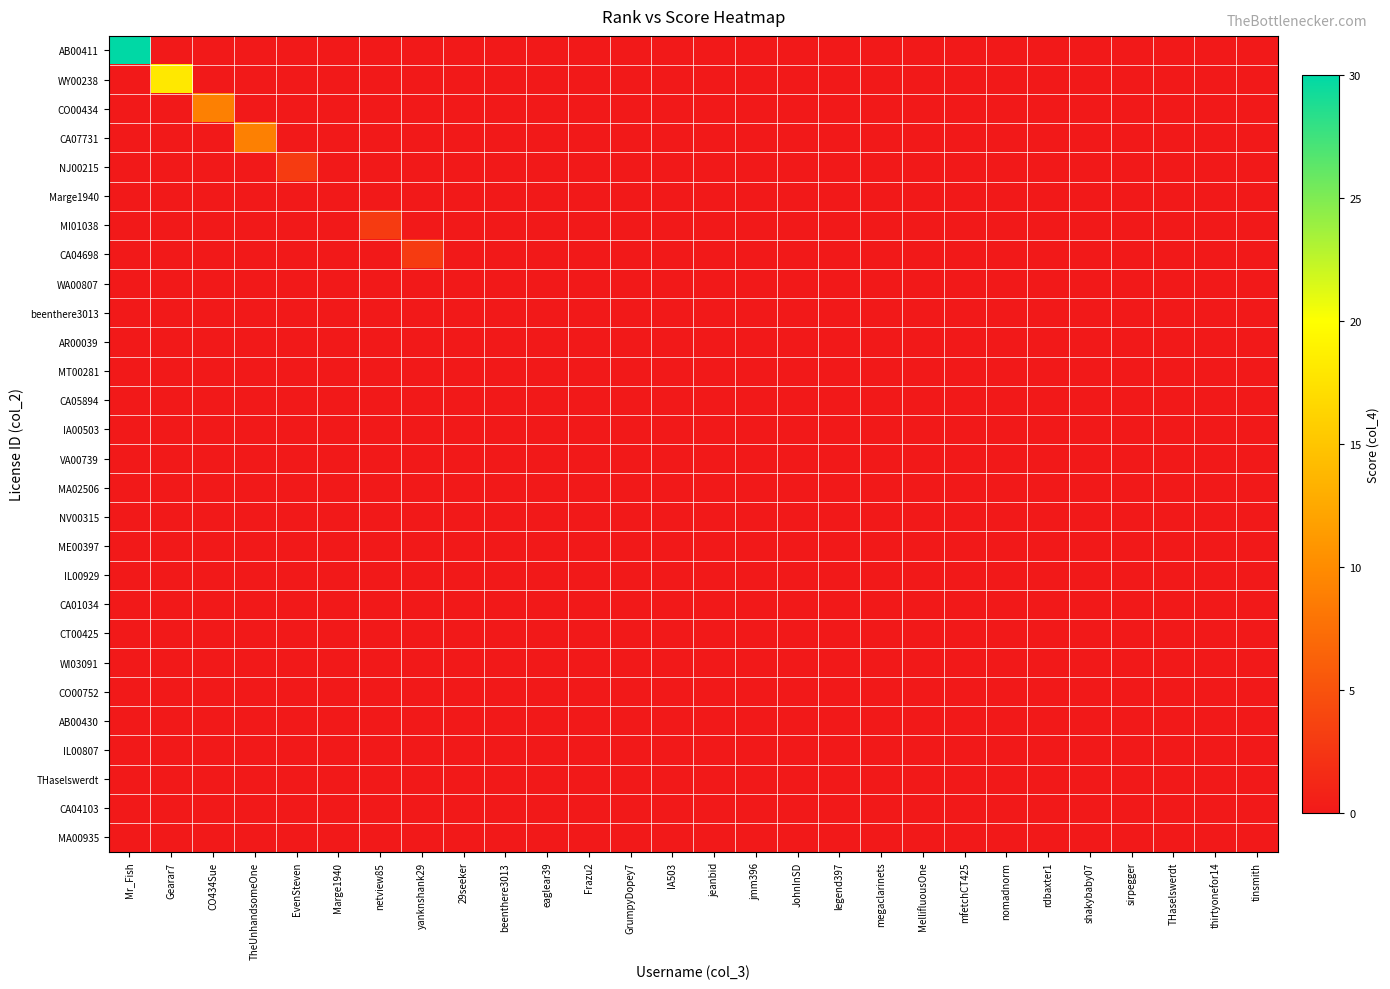

Reading left to right, what are all the values shown in this chart?

AB00411: Mr_Fish=30	Gearar7=0	CO434Sue=0	TheUnhandsomeOne=0	EvenSteven=0	Marge1940=0	netview85=0	yanknshank29=0	29seeker=0	beenthere3013=0	eaglear39=0	Frazu2=0	GrumpyDopey7=0	IA503=0	jeanbid=0	jmm396=0	JohnInSD=0	legend397=0	megaclarinets=0	MellifluousOne=0	mfetchCT425=0	nomadnorm=0	rdbaxter1=0	shakybaby07=0	sirpegger=0	THaselswerdt=0	thirtyonefor14=0	tinsmith=0
WY00238: Mr_Fish=0	Gearar7=18	CO434Sue=0	TheUnhandsomeOne=0	EvenSteven=0	Marge1940=0	netview85=0	yanknshank29=0	29seeker=0	beenthere3013=0	eaglear39=0	Frazu2=0	GrumpyDopey7=0	IA503=0	jeanbid=0	jmm396=0	JohnInSD=0	legend397=0	megaclarinets=0	MellifluousOne=0	mfetchCT425=0	nomadnorm=0	rdbaxter1=0	shakybaby07=0	sirpegger=0	THaselswerdt=0	thirtyonefor14=0	tinsmith=0
CO00434: Mr_Fish=0	Gearar7=0	CO434Sue=9	TheUnhandsomeOne=0	EvenSteven=0	Marge1940=0	netview85=0	yanknshank29=0	29seeker=0	beenthere3013=0	eaglear39=0	Frazu2=0	GrumpyDopey7=0	IA503=0	jeanbid=0	jmm396=0	JohnInSD=0	legend397=0	megaclarinets=0	MellifluousOne=0	mfetchCT425=0	nomadnorm=0	rdbaxter1=0	shakybaby07=0	sirpegger=0	THaselswerdt=0	thirtyonefor14=0	tinsmith=0
CA07731: Mr_Fish=0	Gearar7=0	CO434Sue=0	TheUnhandsomeOne=9	EvenSteven=0	Marge1940=0	netview85=0	yanknshank29=0	29seeker=0	beenthere3013=0	eaglear39=0	Frazu2=0	GrumpyDopey7=0	IA503=0	jeanbid=0	jmm396=0	JohnInSD=0	legend397=0	megaclarinets=0	MellifluousOne=0	mfetchCT425=0	nomadnorm=0	rdbaxter1=0	shakybaby07=0	sirpegger=0	THaselswerdt=0	thirtyonefor14=0	tinsmith=0
NJ00215: Mr_Fish=0	Gearar7=0	CO434Sue=0	TheUnhandsomeOne=0	EvenSteven=3	Marge1940=0	netview85=0	yanknshank29=0	29seeker=0	beenthere3013=0	eaglear39=0	Frazu2=0	GrumpyDopey7=0	IA503=0	jeanbid=0	jmm396=0	JohnInSD=0	legend397=0	megaclarinets=0	MellifluousOne=0	mfetchCT425=0	nomadnorm=0	rdbaxter1=0	shakybaby07=0	sirpegger=0	THaselswerdt=0	thirtyonefor14=0	tinsmith=0
Marge1940: Mr_Fish=0	Gearar7=0	CO434Sue=0	TheUnhandsomeOne=0	EvenSteven=0	Marge1940=0	netview85=0	yanknshank29=0	29seeker=0	beenthere3013=0	eaglear39=0	Frazu2=0	GrumpyDopey7=0	IA503=0	jeanbid=0	jmm396=0	JohnInSD=0	legend397=0	megaclarinets=0	MellifluousOne=0	mfetchCT425=0	nomadnorm=0	rdbaxter1=0	shakybaby07=0	sirpegger=0	THaselswerdt=0	thirtyonefor14=0	tinsmith=0
MI01038: Mr_Fish=0	Gearar7=0	CO434Sue=0	TheUnhandsomeOne=0	EvenSteven=0	Marge1940=0	netview85=3	yanknshank29=0	29seeker=0	beenthere3013=0	eaglear39=0	Frazu2=0	GrumpyDopey7=0	IA503=0	jeanbid=0	jmm396=0	JohnInSD=0	legend397=0	megaclarinets=0	MellifluousOne=0	mfetchCT425=0	nomadnorm=0	rdbaxter1=0	shakybaby07=0	sirpegger=0	THaselswerdt=0	thirtyonefor14=0	tinsmith=0
CA04698: Mr_Fish=0	Gearar7=0	CO434Sue=0	TheUnhandsomeOne=0	EvenSteven=0	Marge1940=0	netview85=0	yanknshank29=3	29seeker=0	beenthere3013=0	eaglear39=0	Frazu2=0	GrumpyDopey7=0	IA503=0	jeanbid=0	jmm396=0	JohnInSD=0	legend397=0	megaclarinets=0	MellifluousOne=0	mfetchCT425=0	nomadnorm=0	rdbaxter1=0	shakybaby07=0	sirpegger=0	THaselswerdt=0	thirtyonefor14=0	tinsmith=0
WA00807: Mr_Fish=0	Gearar7=0	CO434Sue=0	TheUnhandsomeOne=0	EvenSteven=0	Marge1940=0	netview85=0	yanknshank29=0	29seeker=0	beenthere3013=0	eaglear39=0	Frazu2=0	GrumpyDopey7=0	IA503=0	jeanbid=0	jmm396=0	JohnInSD=0	legend397=0	megaclarinets=0	MellifluousOne=0	mfetchCT425=0	nomadnorm=0	rdbaxter1=0	shakybaby07=0	sirpegger=0	THaselswerdt=0	thirtyonefor14=0	tinsmith=0
beenthere3013: Mr_Fish=0	Gearar7=0	CO434Sue=0	TheUnhandsomeOne=0	EvenSteven=0	Marge1940=0	netview85=0	yanknshank29=0	29seeker=0	beenthere3013=0	eaglear39=0	Frazu2=0	GrumpyDopey7=0	IA503=0	jeanbid=0	jmm396=0	JohnInSD=0	legend397=0	megaclarinets=0	MellifluousOne=0	mfetchCT425=0	nomadnorm=0	rdbaxter1=0	shakybaby07=0	sirpegger=0	THaselswerdt=0	thirtyonefor14=0	tinsmith=0
AR00039: Mr_Fish=0	Gearar7=0	CO434Sue=0	TheUnhandsomeOne=0	EvenSteven=0	Marge1940=0	netview85=0	yanknshank29=0	29seeker=0	beenthere3013=0	eaglear39=0	Frazu2=0	GrumpyDopey7=0	IA503=0	jeanbid=0	jmm396=0	JohnInSD=0	legend397=0	megaclarinets=0	MellifluousOne=0	mfetchCT425=0	nomadnorm=0	rdbaxter1=0	shakybaby07=0	sirpegger=0	THaselswerdt=0	thirtyonefor14=0	tinsmith=0
MT00281: Mr_Fish=0	Gearar7=0	CO434Sue=0	TheUnhandsomeOne=0	EvenSteven=0	Marge1940=0	netview85=0	yanknshank29=0	29seeker=0	beenthere3013=0	eaglear39=0	Frazu2=0	GrumpyDopey7=0	IA503=0	jeanbid=0	jmm396=0	JohnInSD=0	legend397=0	megaclarinets=0	MellifluousOne=0	mfetchCT425=0	nomadnorm=0	rdbaxter1=0	shakybaby07=0	sirpegger=0	THaselswerdt=0	thirtyonefor14=0	tinsmith=0
CA05894: Mr_Fish=0	Gearar7=0	CO434Sue=0	TheUnhandsomeOne=0	EvenSteven=0	Marge1940=0	netview85=0	yanknshank29=0	29seeker=0	beenthere3013=0	eaglear39=0	Frazu2=0	GrumpyDopey7=0	IA503=0	jeanbid=0	jmm396=0	JohnInSD=0	legend397=0	megaclarinets=0	MellifluousOne=0	mfetchCT425=0	nomadnorm=0	rdbaxter1=0	shakybaby07=0	sirpegger=0	THaselswerdt=0	thirtyonefor14=0	tinsmith=0
IA00503: Mr_Fish=0	Gearar7=0	CO434Sue=0	TheUnhandsomeOne=0	EvenSteven=0	Marge1940=0	netview85=0	yanknshank29=0	29seeker=0	beenthere3013=0	eaglear39=0	Frazu2=0	GrumpyDopey7=0	IA503=0	jeanbid=0	jmm396=0	JohnInSD=0	legend397=0	megaclarinets=0	MellifluousOne=0	mfetchCT425=0	nomadnorm=0	rdbaxter1=0	shakybaby07=0	sirpegger=0	THaselswerdt=0	thirtyonefor14=0	tinsmith=0
VA00739: Mr_Fish=0	Gearar7=0	CO434Sue=0	TheUnhandsomeOne=0	EvenSteven=0	Marge1940=0	netview85=0	yanknshank29=0	29seeker=0	beenthere3013=0	eaglear39=0	Frazu2=0	GrumpyDopey7=0	IA503=0	jeanbid=0	jmm396=0	JohnInSD=0	legend397=0	megaclarinets=0	MellifluousOne=0	mfetchCT425=0	nomadnorm=0	rdbaxter1=0	shakybaby07=0	sirpegger=0	THaselswerdt=0	thirtyonefor14=0	tinsmith=0
MA02506: Mr_Fish=0	Gearar7=0	CO434Sue=0	TheUnhandsomeOne=0	EvenSteven=0	Marge1940=0	netview85=0	yanknshank29=0	29seeker=0	beenthere3013=0	eaglear39=0	Frazu2=0	GrumpyDopey7=0	IA503=0	jeanbid=0	jmm396=0	JohnInSD=0	legend397=0	megaclarinets=0	MellifluousOne=0	mfetchCT425=0	nomadnorm=0	rdbaxter1=0	shakybaby07=0	sirpegger=0	THaselswerdt=0	thirtyonefor14=0	tinsmith=0
NV00315: Mr_Fish=0	Gearar7=0	CO434Sue=0	TheUnhandsomeOne=0	EvenSteven=0	Marge1940=0	netview85=0	yanknshank29=0	29seeker=0	beenthere3013=0	eaglear39=0	Frazu2=0	GrumpyDopey7=0	IA503=0	jeanbid=0	jmm396=0	JohnInSD=0	legend397=0	megaclarinets=0	MellifluousOne=0	mfetchCT425=0	nomadnorm=0	rdbaxter1=0	shakybaby07=0	sirpegger=0	THaselswerdt=0	thirtyonefor14=0	tinsmith=0
ME00397: Mr_Fish=0	Gearar7=0	CO434Sue=0	TheUnhandsomeOne=0	EvenSteven=0	Marge1940=0	netview85=0	yanknshank29=0	29seeker=0	beenthere3013=0	eaglear39=0	Frazu2=0	GrumpyDopey7=0	IA503=0	jeanbid=0	jmm396=0	JohnInSD=0	legend397=0	megaclarinets=0	MellifluousOne=0	mfetchCT425=0	nomadnorm=0	rdbaxter1=0	shakybaby07=0	sirpegger=0	THaselswerdt=0	thirtyonefor14=0	tinsmith=0
IL00929: Mr_Fish=0	Gearar7=0	CO434Sue=0	TheUnhandsomeOne=0	EvenSteven=0	Marge1940=0	netview85=0	yanknshank29=0	29seeker=0	beenthere3013=0	eaglear39=0	Frazu2=0	GrumpyDopey7=0	IA503=0	jeanbid=0	jmm396=0	JohnInSD=0	legend397=0	megaclarinets=0	MellifluousOne=0	mfetchCT425=0	nomadnorm=0	rdbaxter1=0	shakybaby07=0	sirpegger=0	THaselswerdt=0	thirtyonefor14=0	tinsmith=0
CA01034: Mr_Fish=0	Gearar7=0	CO434Sue=0	TheUnhandsomeOne=0	EvenSteven=0	Marge1940=0	netview85=0	yanknshank29=0	29seeker=0	beenthere3013=0	eaglear39=0	Frazu2=0	GrumpyDopey7=0	IA503=0	jeanbid=0	jmm396=0	JohnInSD=0	legend397=0	megaclarinets=0	MellifluousOne=0	mfetchCT425=0	nomadnorm=0	rdbaxter1=0	shakybaby07=0	sirpegger=0	THaselswerdt=0	thirtyonefor14=0	tinsmith=0
CT00425: Mr_Fish=0	Gearar7=0	CO434Sue=0	TheUnhandsomeOne=0	EvenSteven=0	Marge1940=0	netview85=0	yanknshank29=0	29seeker=0	beenthere3013=0	eaglear39=0	Frazu2=0	GrumpyDopey7=0	IA503=0	jeanbid=0	jmm396=0	JohnInSD=0	legend397=0	megaclarinets=0	MellifluousOne=0	mfetchCT425=0	nomadnorm=0	rdbaxter1=0	shakybaby07=0	sirpegger=0	THaselswerdt=0	thirtyonefor14=0	tinsmith=0
WI03091: Mr_Fish=0	Gearar7=0	CO434Sue=0	TheUnhandsomeOne=0	EvenSteven=0	Marge1940=0	netview85=0	yanknshank29=0	29seeker=0	beenthere3013=0	eaglear39=0	Frazu2=0	GrumpyDopey7=0	IA503=0	jeanbid=0	jmm396=0	JohnInSD=0	legend397=0	megaclarinets=0	MellifluousOne=0	mfetchCT425=0	nomadnorm=0	rdbaxter1=0	shakybaby07=0	sirpegger=0	THaselswerdt=0	thirtyonefor14=0	tinsmith=0
CO00752: Mr_Fish=0	Gearar7=0	CO434Sue=0	TheUnhandsomeOne=0	EvenSteven=0	Marge1940=0	netview85=0	yanknshank29=0	29seeker=0	beenthere3013=0	eaglear39=0	Frazu2=0	GrumpyDopey7=0	IA503=0	jeanbid=0	jmm396=0	JohnInSD=0	legend397=0	megaclarinets=0	MellifluousOne=0	mfetchCT425=0	nomadnorm=0	rdbaxter1=0	shakybaby07=0	sirpegger=0	THaselswerdt=0	thirtyonefor14=0	tinsmith=0
AB00430: Mr_Fish=0	Gearar7=0	CO434Sue=0	TheUnhandsomeOne=0	EvenSteven=0	Marge1940=0	netview85=0	yanknshank29=0	29seeker=0	beenthere3013=0	eaglear39=0	Frazu2=0	GrumpyDopey7=0	IA503=0	jeanbid=0	jmm396=0	JohnInSD=0	legend397=0	megaclarinets=0	MellifluousOne=0	mfetchCT425=0	nomadnorm=0	rdbaxter1=0	shakybaby07=0	sirpegger=0	THaselswerdt=0	thirtyonefor14=0	tinsmith=0
IL00807: Mr_Fish=0	Gearar7=0	CO434Sue=0	TheUnhandsomeOne=0	EvenSteven=0	Marge1940=0	netview85=0	yanknshank29=0	29seeker=0	beenthere3013=0	eaglear39=0	Frazu2=0	GrumpyDopey7=0	IA503=0	jeanbid=0	jmm396=0	JohnInSD=0	legend397=0	megaclarinets=0	MellifluousOne=0	mfetchCT425=0	nomadnorm=0	rdbaxter1=0	shakybaby07=0	sirpegger=0	THaselswerdt=0	thirtyonefor14=0	tinsmith=0
THaselswerdt: Mr_Fish=0	Gearar7=0	CO434Sue=0	TheUnhandsomeOne=0	EvenSteven=0	Marge1940=0	netview85=0	yanknshank29=0	29seeker=0	beenthere3013=0	eaglear39=0	Frazu2=0	GrumpyDopey7=0	IA503=0	jeanbid=0	jmm396=0	JohnInSD=0	legend397=0	megaclarinets=0	MellifluousOne=0	mfetchCT425=0	nomadnorm=0	rdbaxter1=0	shakybaby07=0	sirpegger=0	THaselswerdt=0	thirtyonefor14=0	tinsmith=0
CA04103: Mr_Fish=0	Gearar7=0	CO434Sue=0	TheUnhandsomeOne=0	EvenSteven=0	Marge1940=0	netview85=0	yanknshank29=0	29seeker=0	beenthere3013=0	eaglear39=0	Frazu2=0	GrumpyDopey7=0	IA503=0	jeanbid=0	jmm396=0	JohnInSD=0	legend397=0	megaclarinets=0	MellifluousOne=0	mfetchCT425=0	nomadnorm=0	rdbaxter1=0	shakybaby07=0	sirpegger=0	THaselswerdt=0	thirtyonefor14=0	tinsmith=0
MA00935: Mr_Fish=0	Gearar7=0	CO434Sue=0	TheUnhandsomeOne=0	EvenSteven=0	Marge1940=0	netview85=0	yanknshank29=0	29seeker=0	beenthere3013=0	eaglear39=0	Frazu2=0	GrumpyDopey7=0	IA503=0	jeanbid=0	jmm396=0	JohnInSD=0	legend397=0	megaclarinets=0	MellifluousOne=0	mfetchCT425=0	nomadnorm=0	rdbaxter1=0	shakybaby07=0	sirpegger=0	THaselswerdt=0	thirtyonefor14=0	tinsmith=0